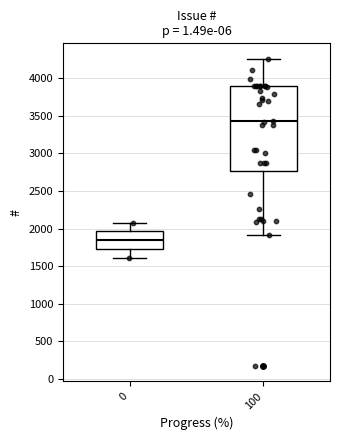

Reading left to right, read every box against the y-axis: the position of its median line, the range the box covers, and the ends of its whiskers. The values are not printed on the chart, so give them approximately, as read against the axis.

0: median 1850, box 1700 to 1950, whiskers 1600 to 2100
100: median 3450, box 2750 to 3900, whiskers 1900 to 4250